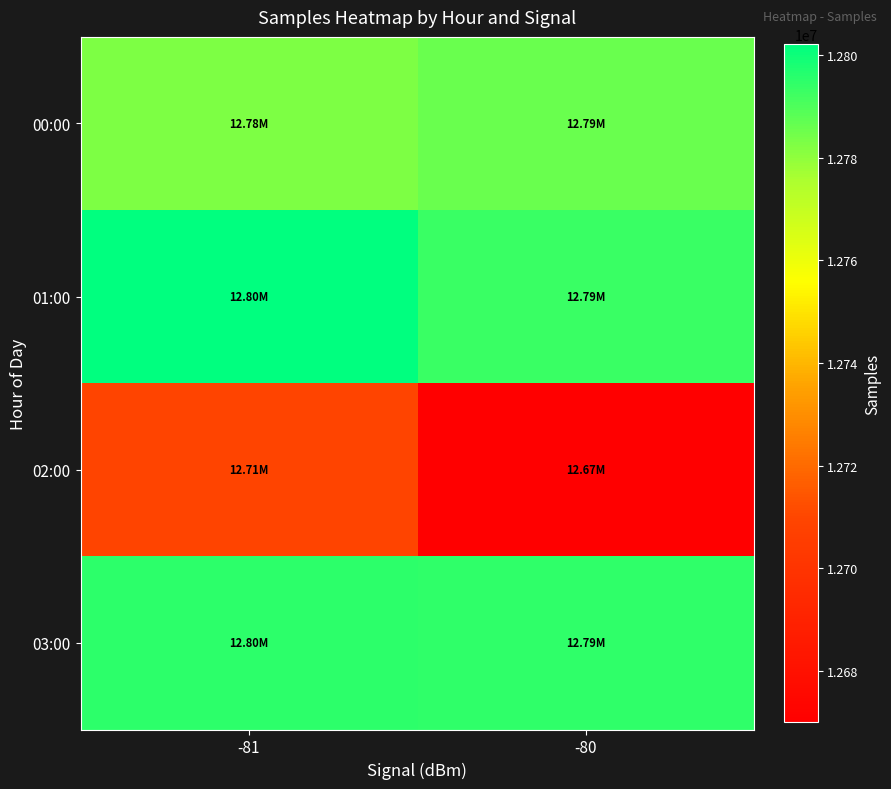

What is the minimum value shown in the chart?

12670042.7